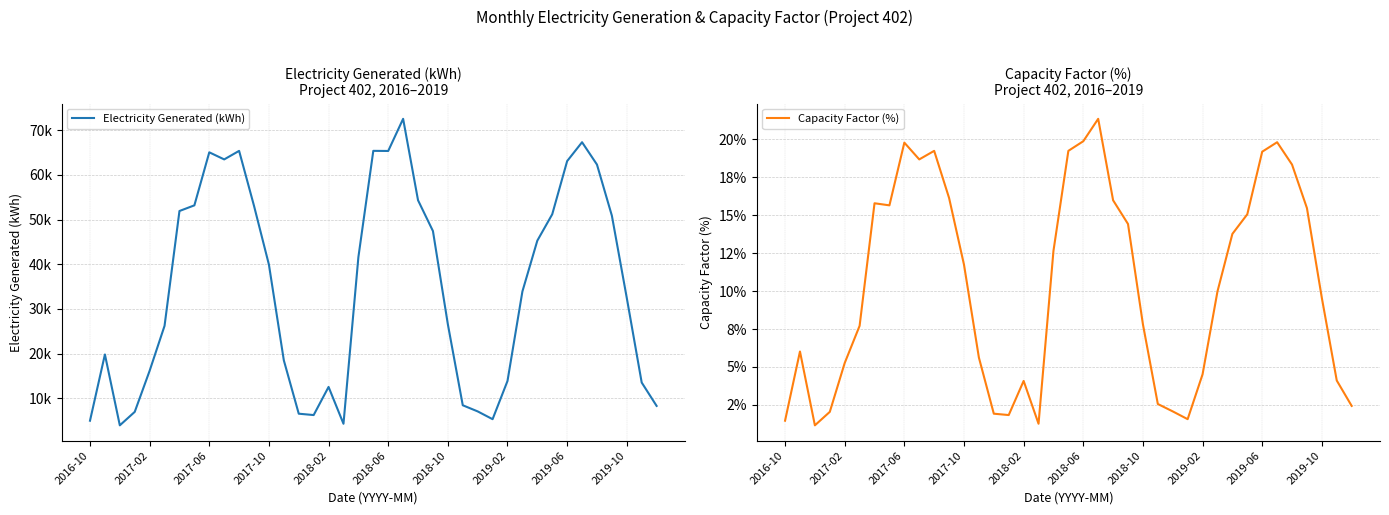

What is the spread (max minus min) of values at 13?

18473.8